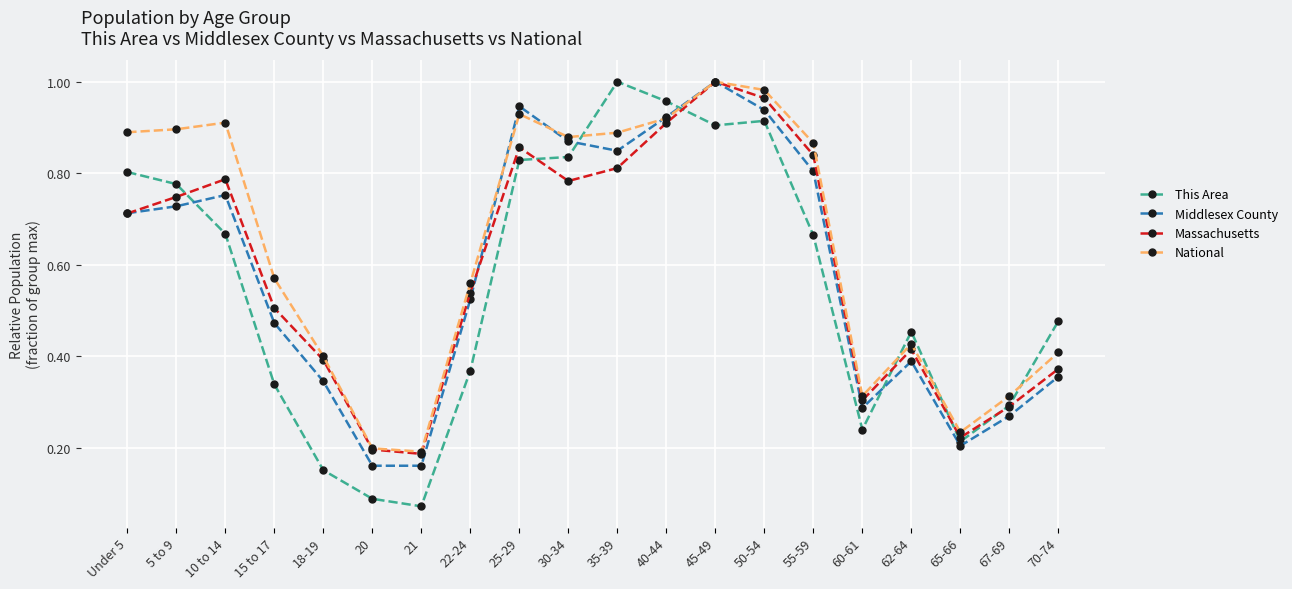

After their last crossing, which series has the higher values: This Area or National?

This Area